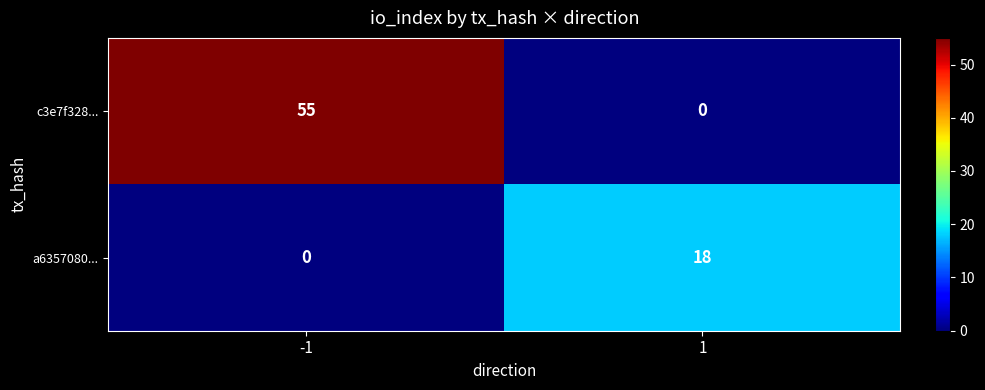

Rank the series at 1 from highest to lowest value.

a6357080..., c3e7f328...